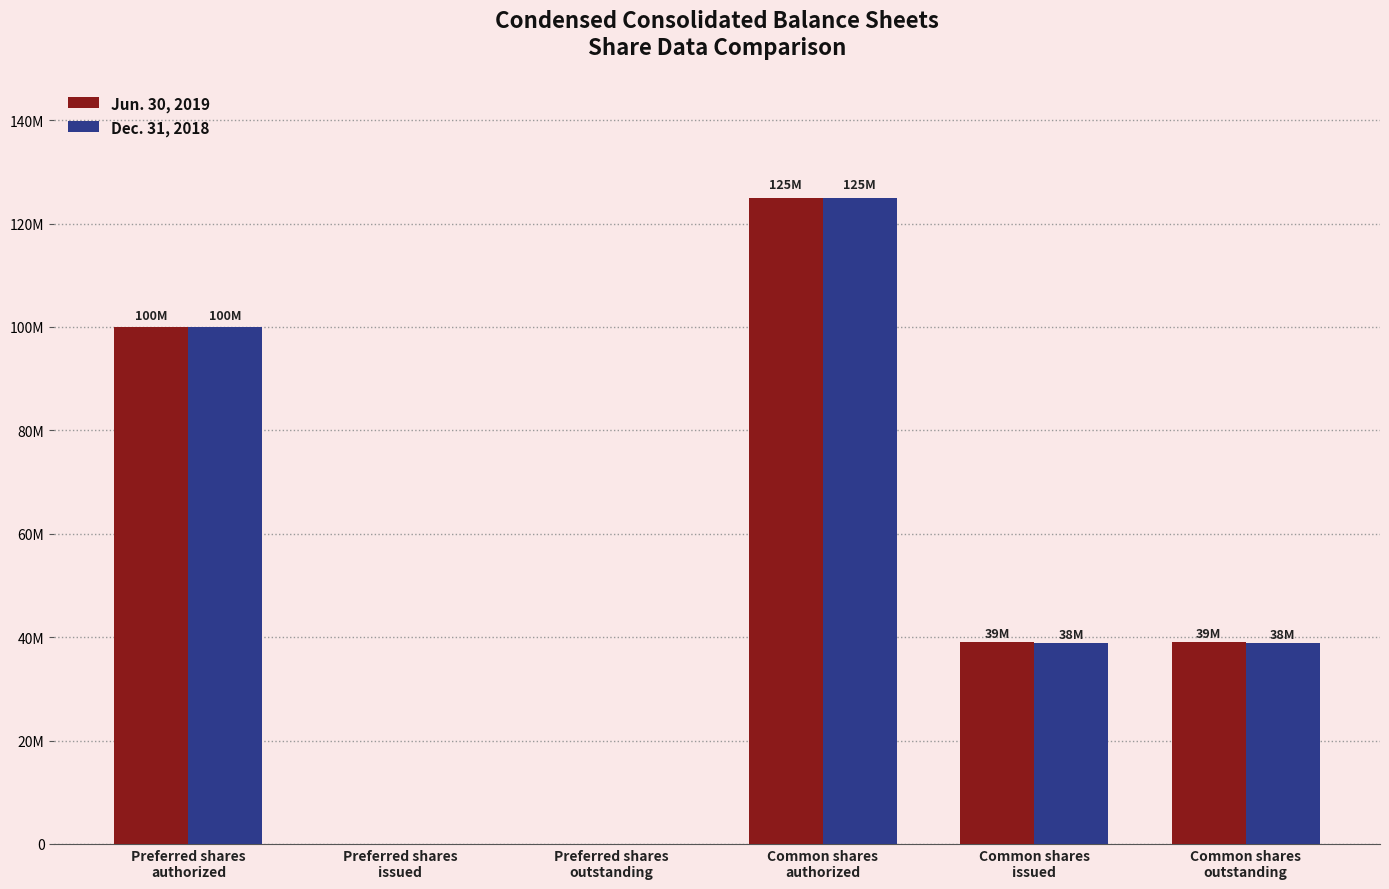

Reading left to right, list all the values displayed in this chart.

Jun. 30, 2019: 100000000	0	0	125000000	39025471	39025471
Dec. 31, 2018: 100000000	0	0	125000000	38937971	38937971